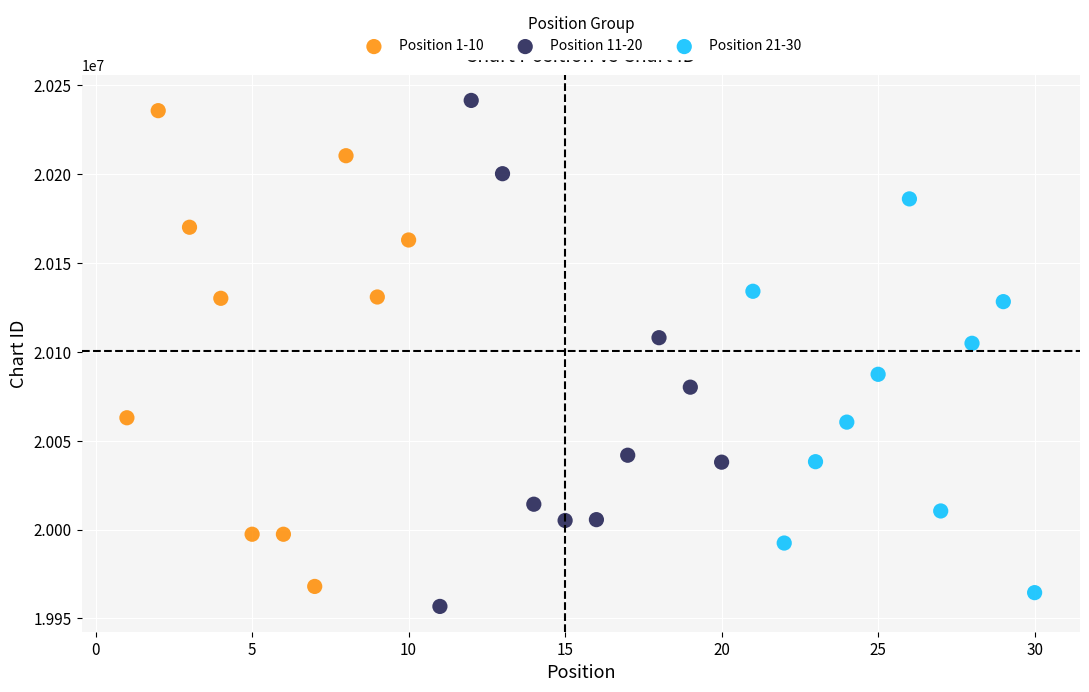

Which series has the widest spread of Y values?

Position 11-20